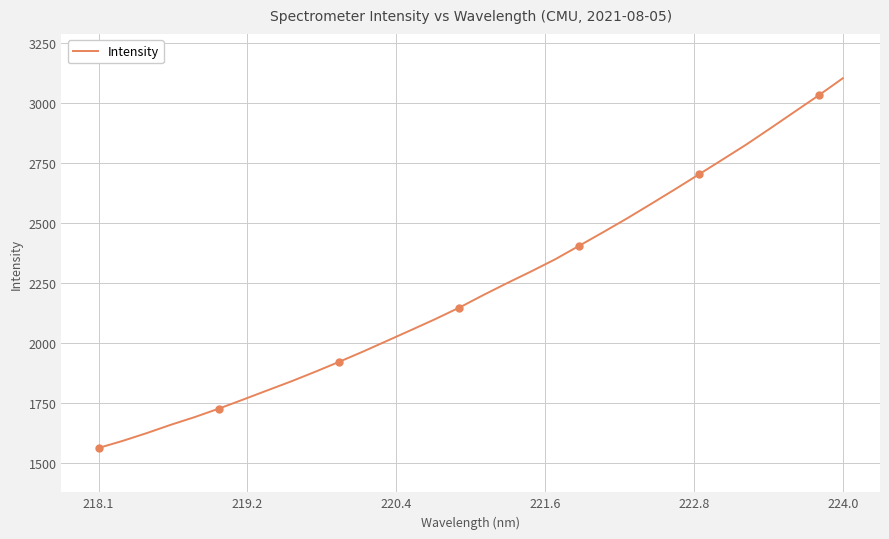

What is the maximum value for Intensity?

3103.1